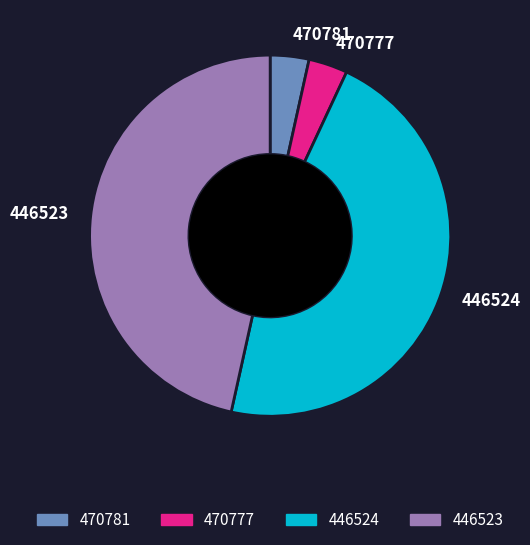

Does 446524 account for over 50% of the chart?

No